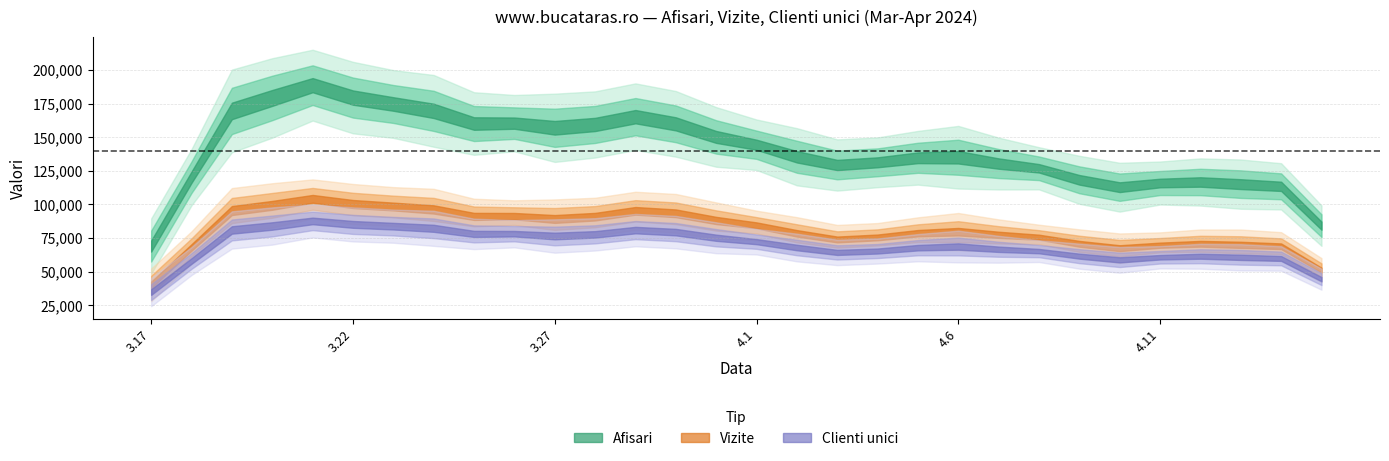

Between 2024.3.18 and 2024.4.1, which series saw the biggest shift?

Afisari